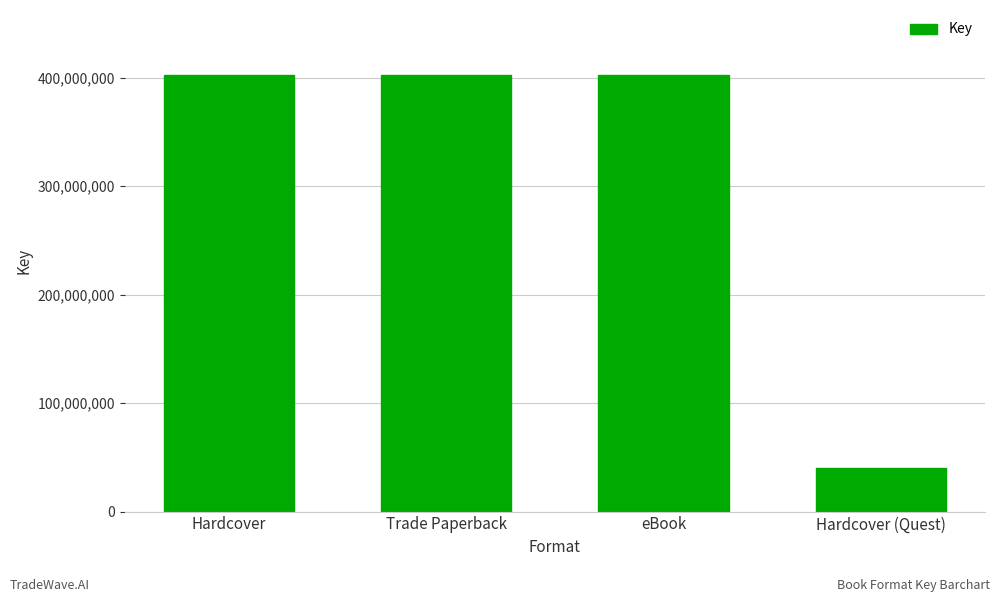

How many data points are less than 401986471?

1